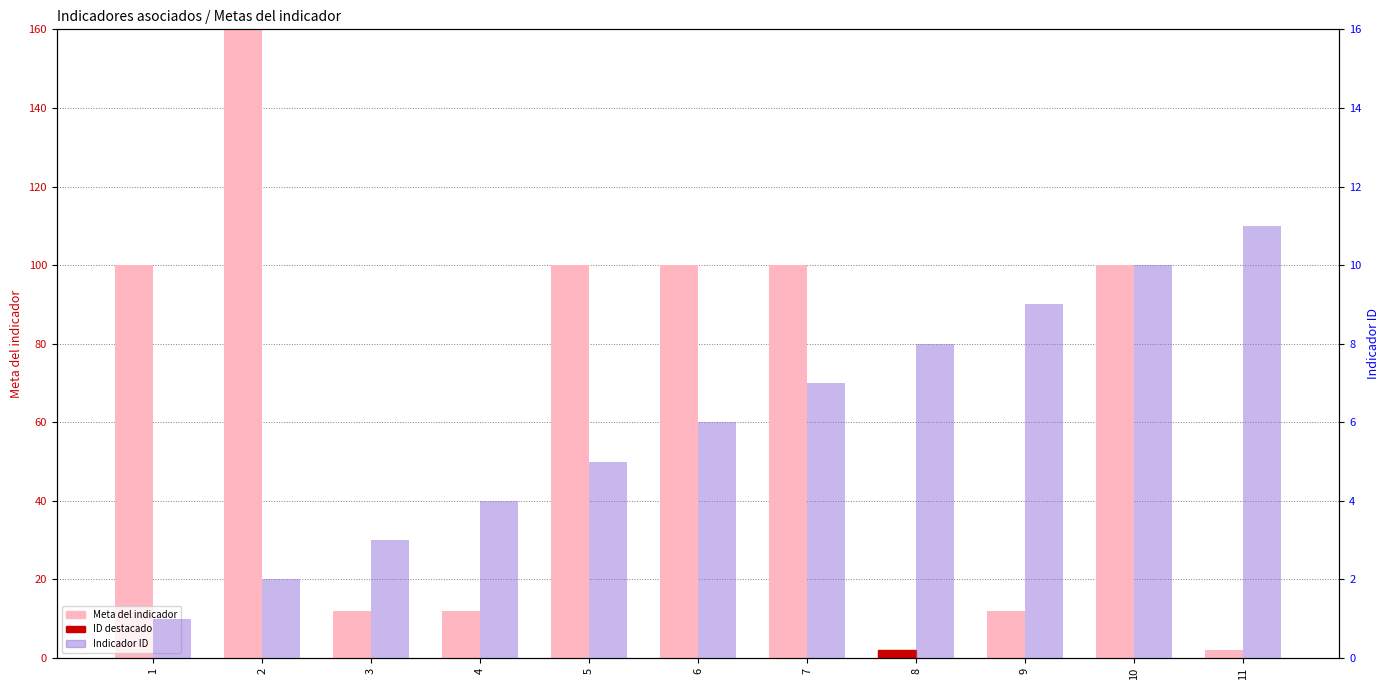

What is the total value across all series at 2?

802